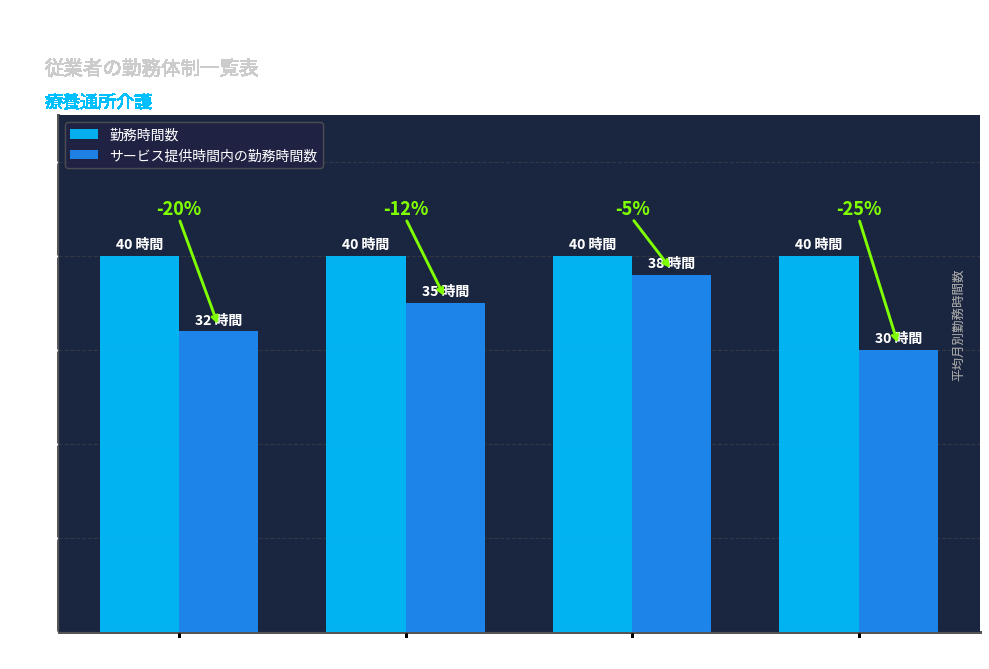

How many bars are there in each group?

2